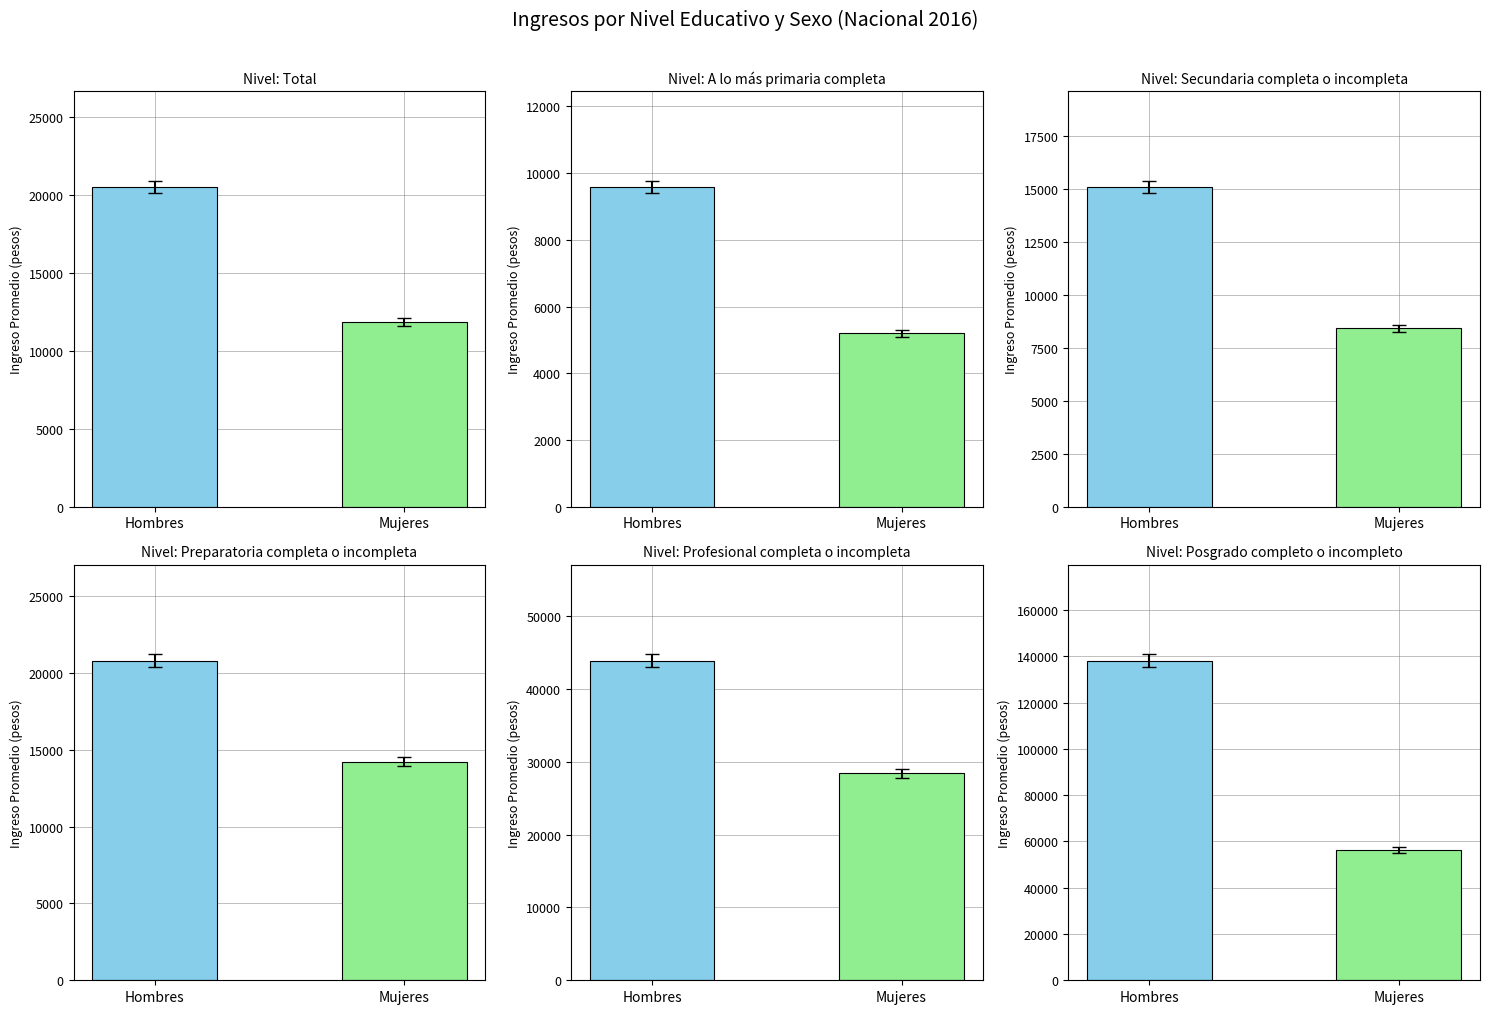

What is the total value across all series at Hombres?

248017.7